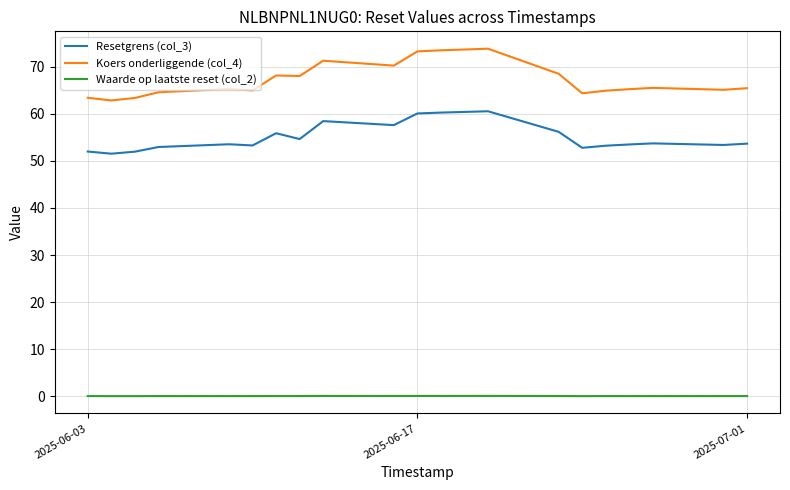

True or false: Resetgrens (col_3) and Koers onderliggende (col_4) cross at least once.

False